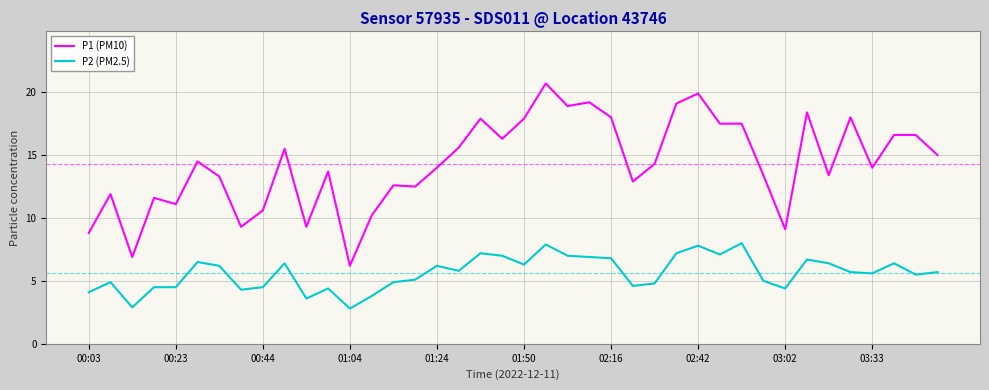

Which series has the widest spread of values?

P1 (PM10)